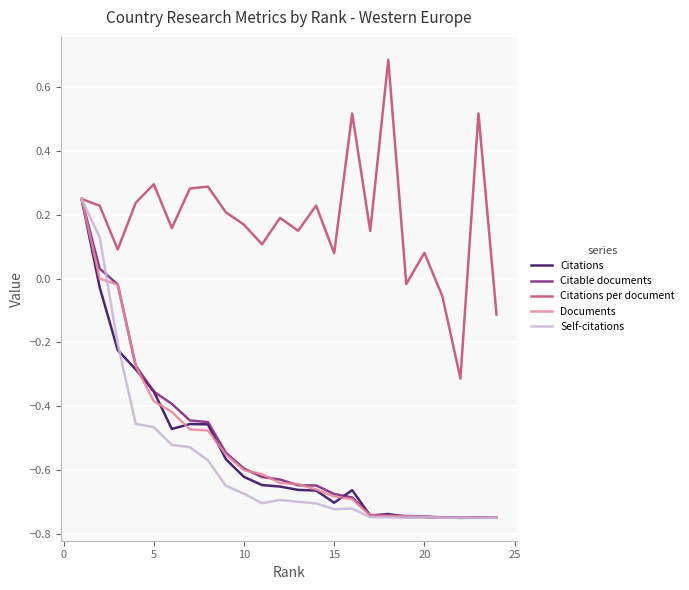

Which series has the largest total across all categories?

Citations per document